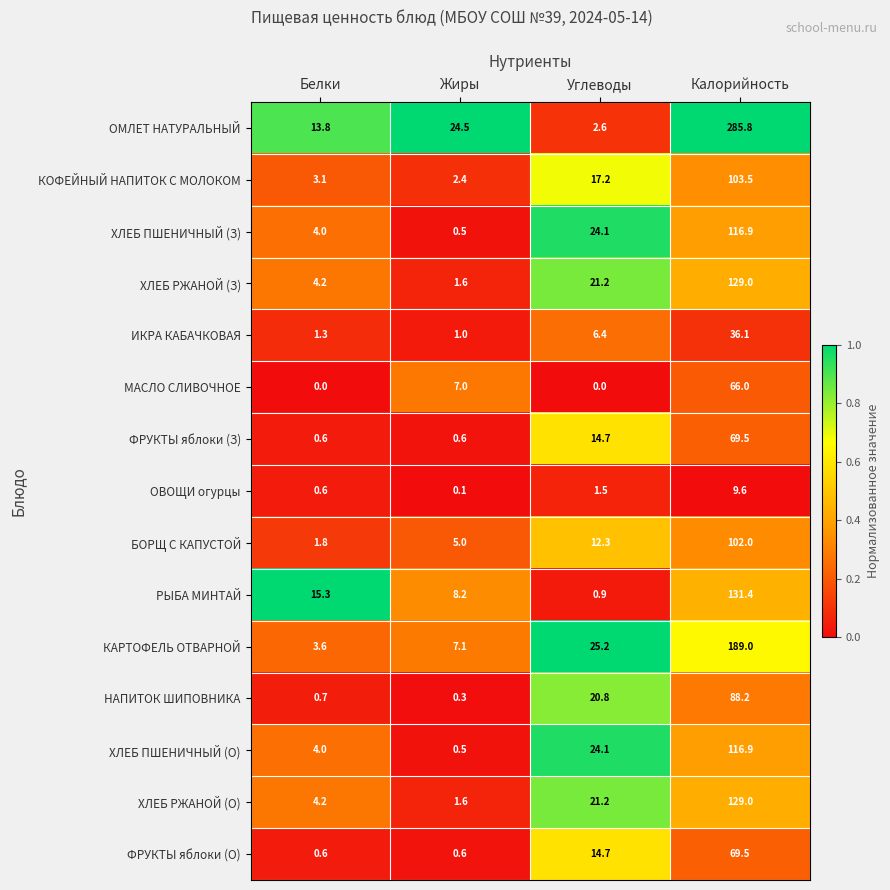

The НАПИТОК ШИПОВНИКА series shows 0.7 at Белки. True or false?

True